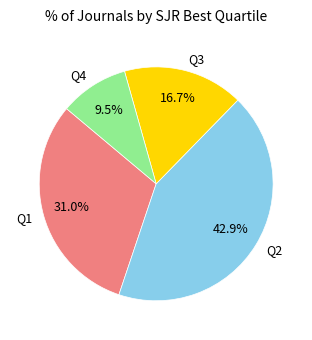

To the nearest percent, what is the difference between the Q3 and Q4 slice percentages?

7%